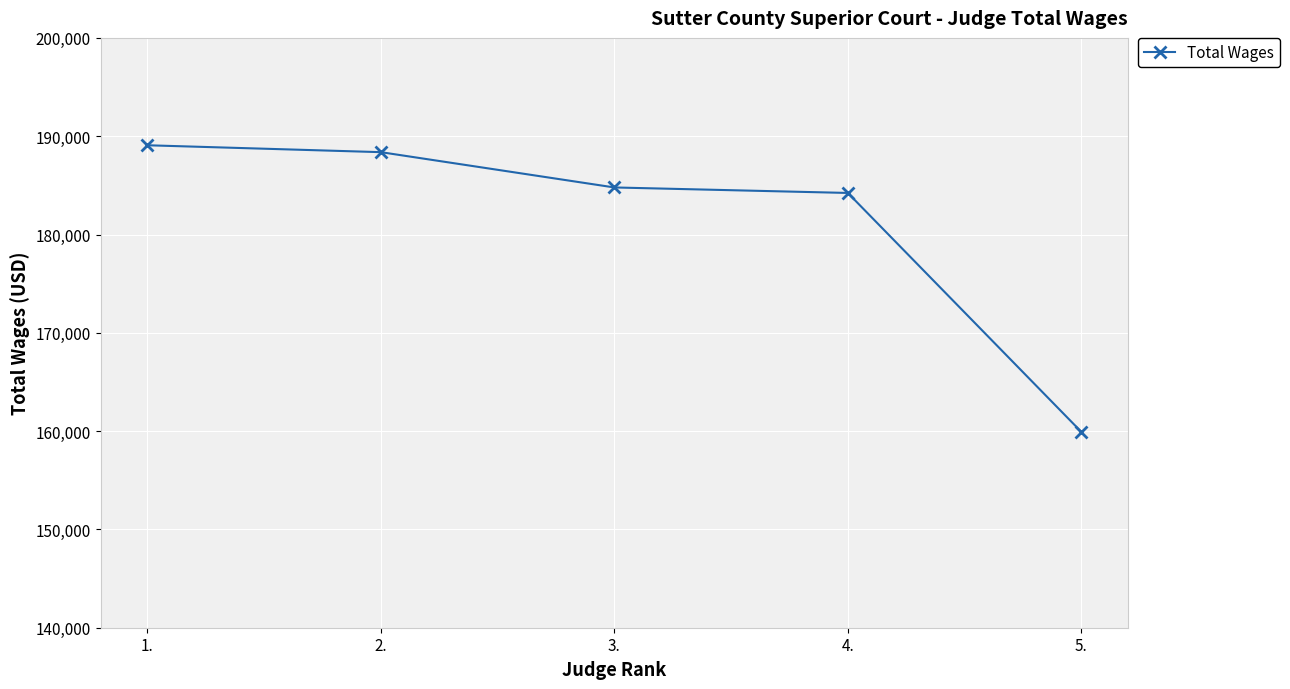

Reading left to right, what are all the values shown in this chart?

189077.8	188376.2	184786.1	184226.4	159920.4